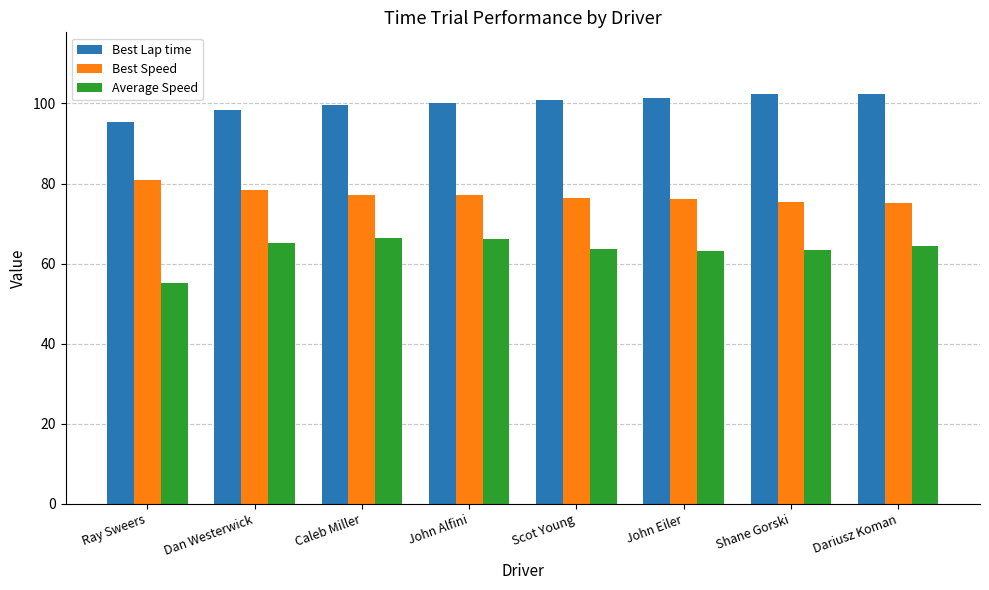

How many bars are there in each group?

3